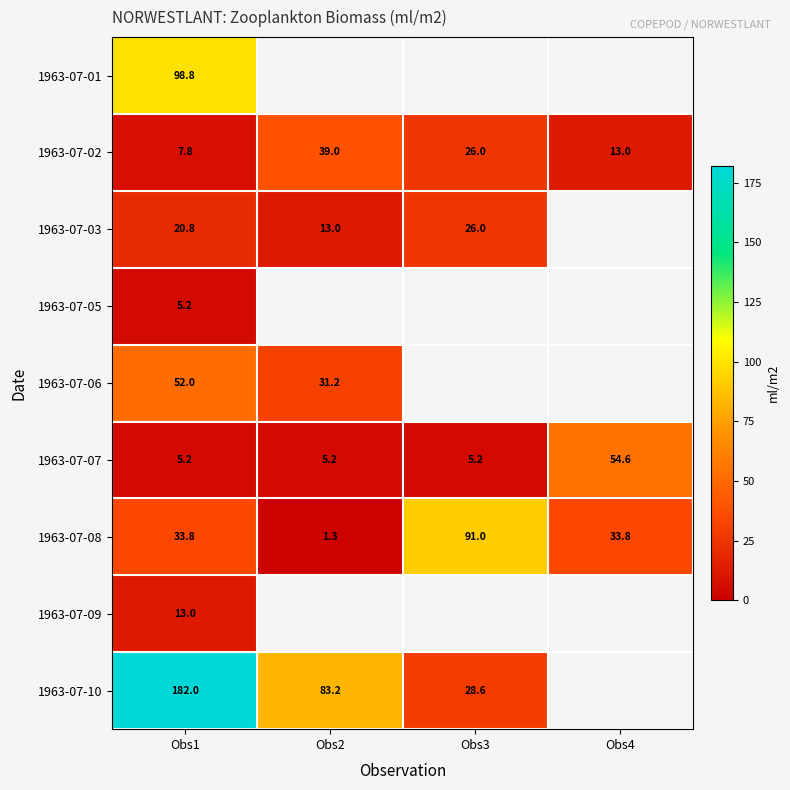

What is the sum of all 1963-07-08 values?

159.9